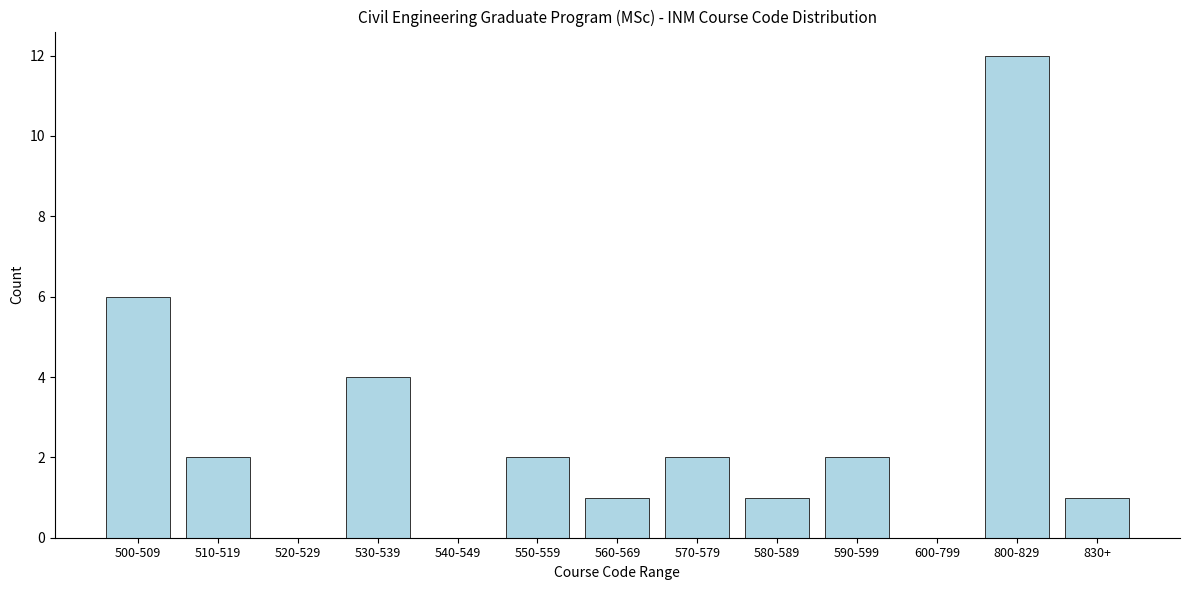

Reading right to left, extract all data points from this chart.

830+=1	800-829=12	600-799=0	590-599=2	580-589=1	570-579=2	560-569=1	550-559=2	540-549=0	530-539=4	520-529=0	510-519=2	500-509=6